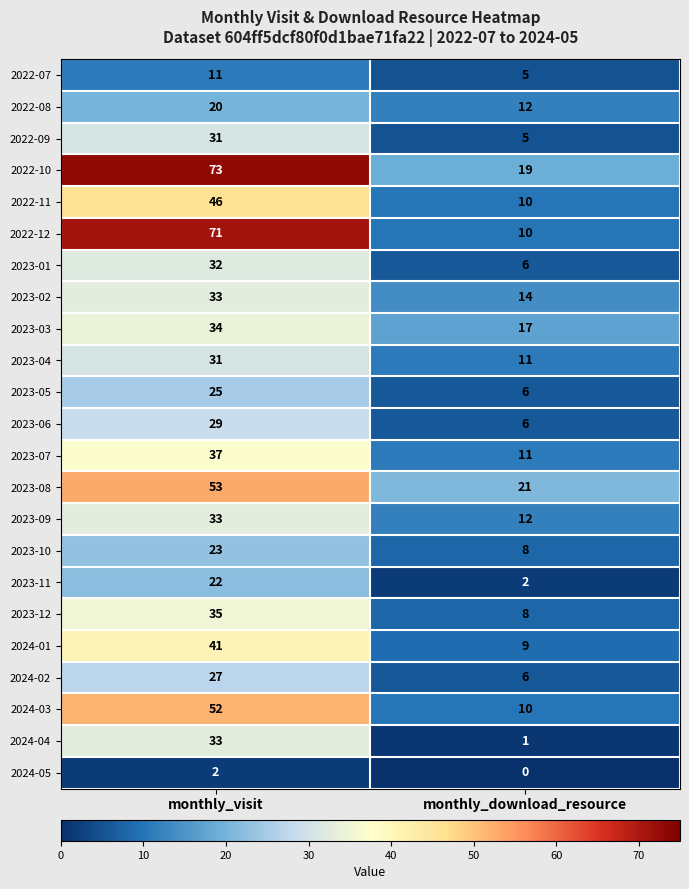

Which series has the largest total across all categories?

2022-10